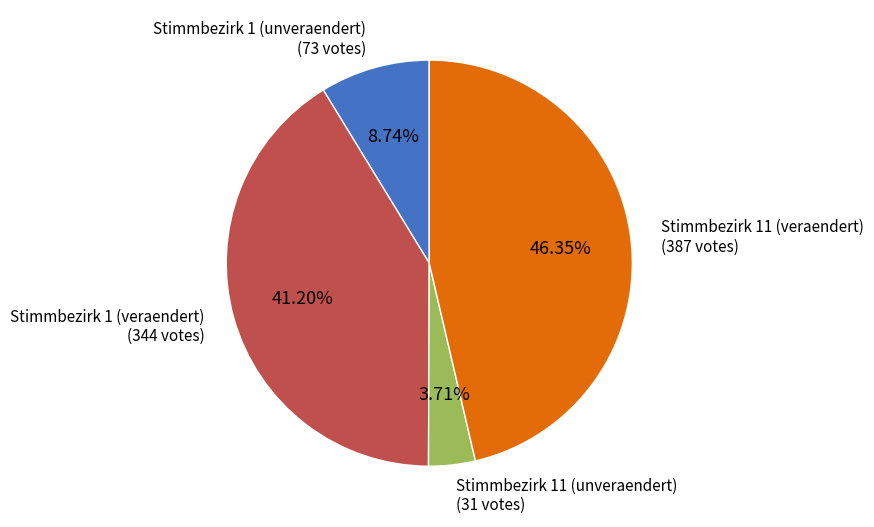

Does any single category account for the majority?

No